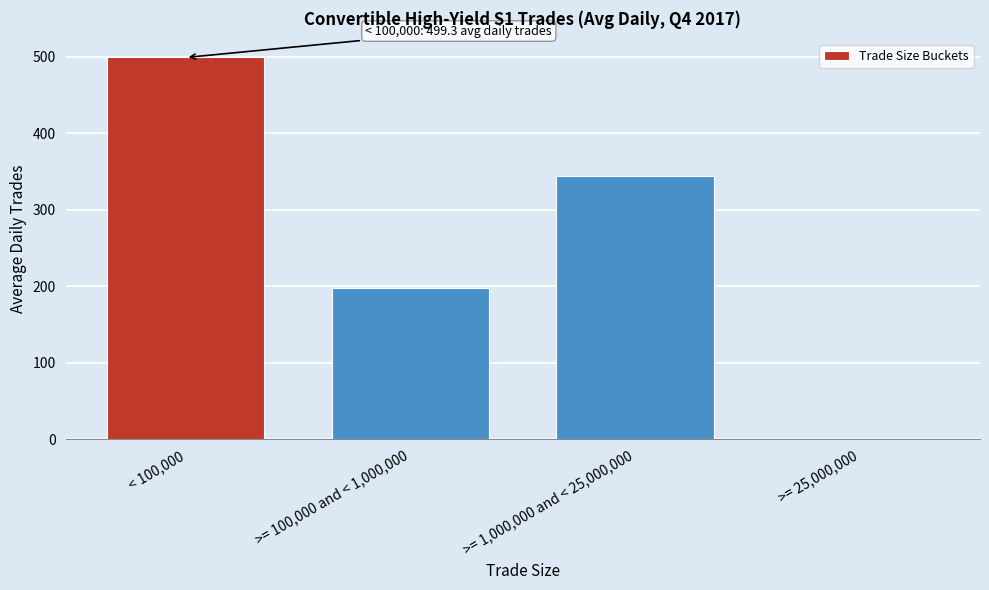

Reading left to right, extract all data points from this chart.

< 100,000=499.3	>= 100,000 and < 1,000,000=198.3	>= 1,000,000 and < 25,000,000=343.7	>= 25,000,000=1.0